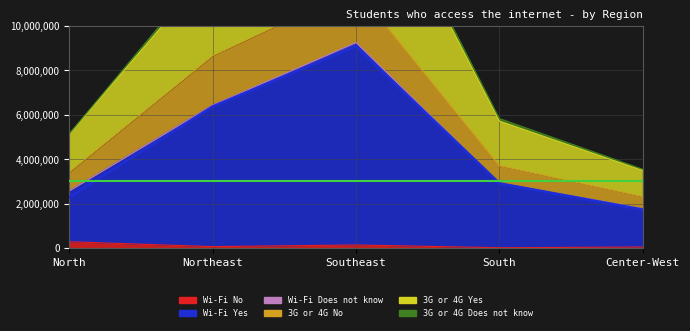

How many interior local peaks does the Wi-Fi Yes series have?

1